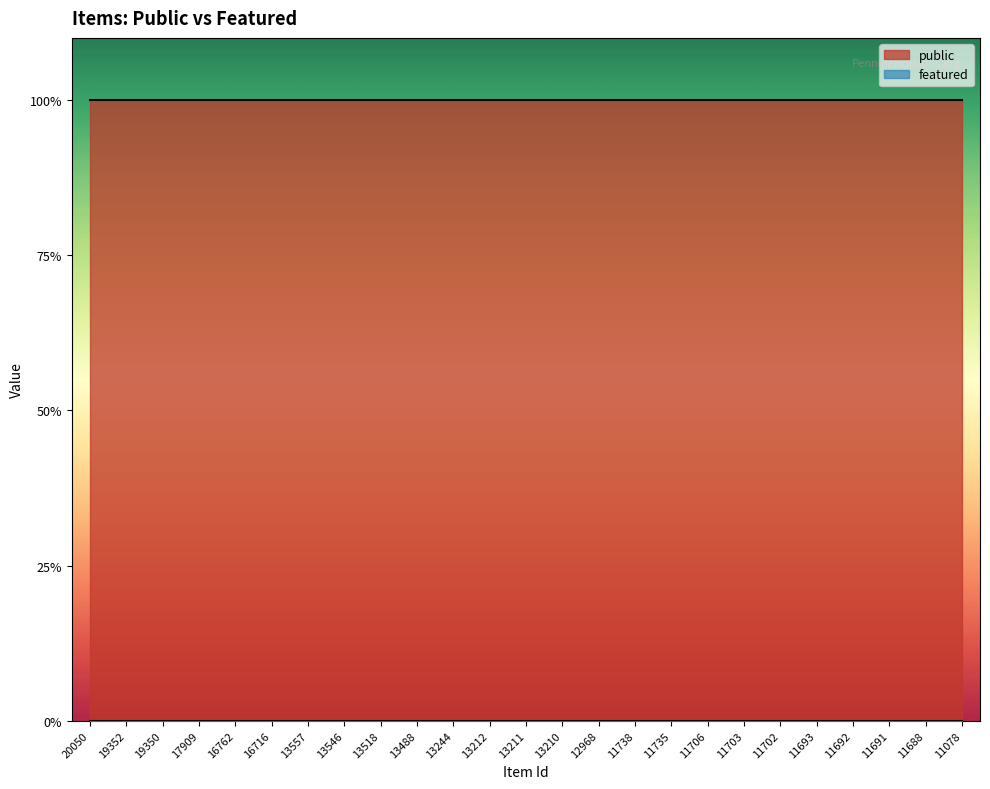

How many categories are shown in the chart?

25